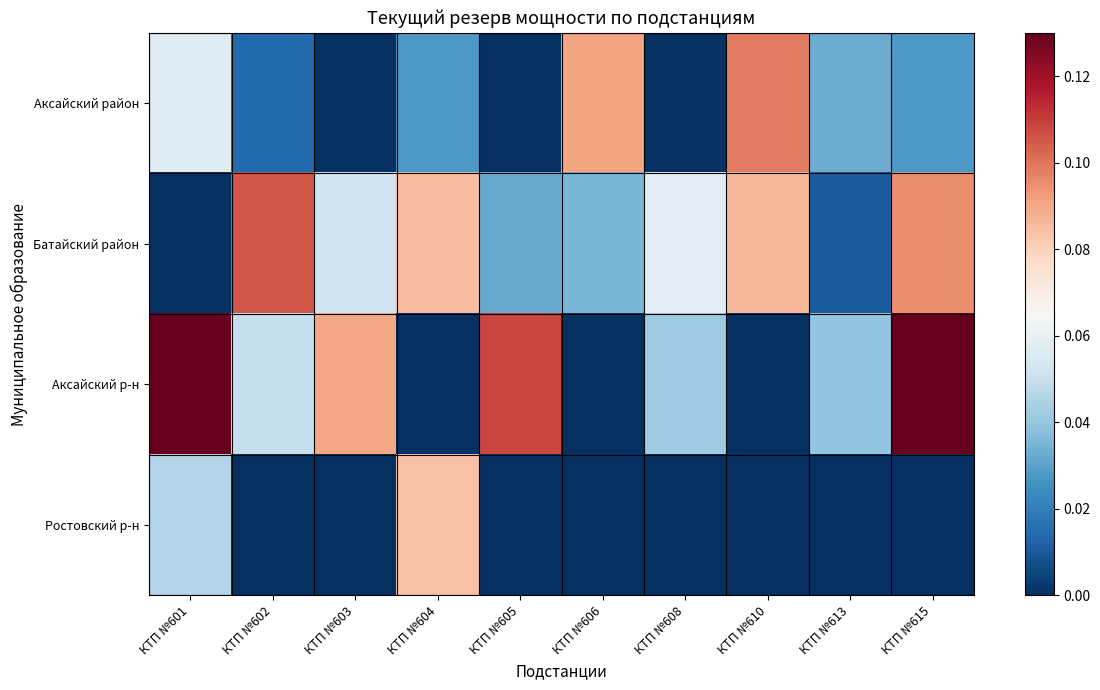

Which category has the highest value across all series?

КТП №601